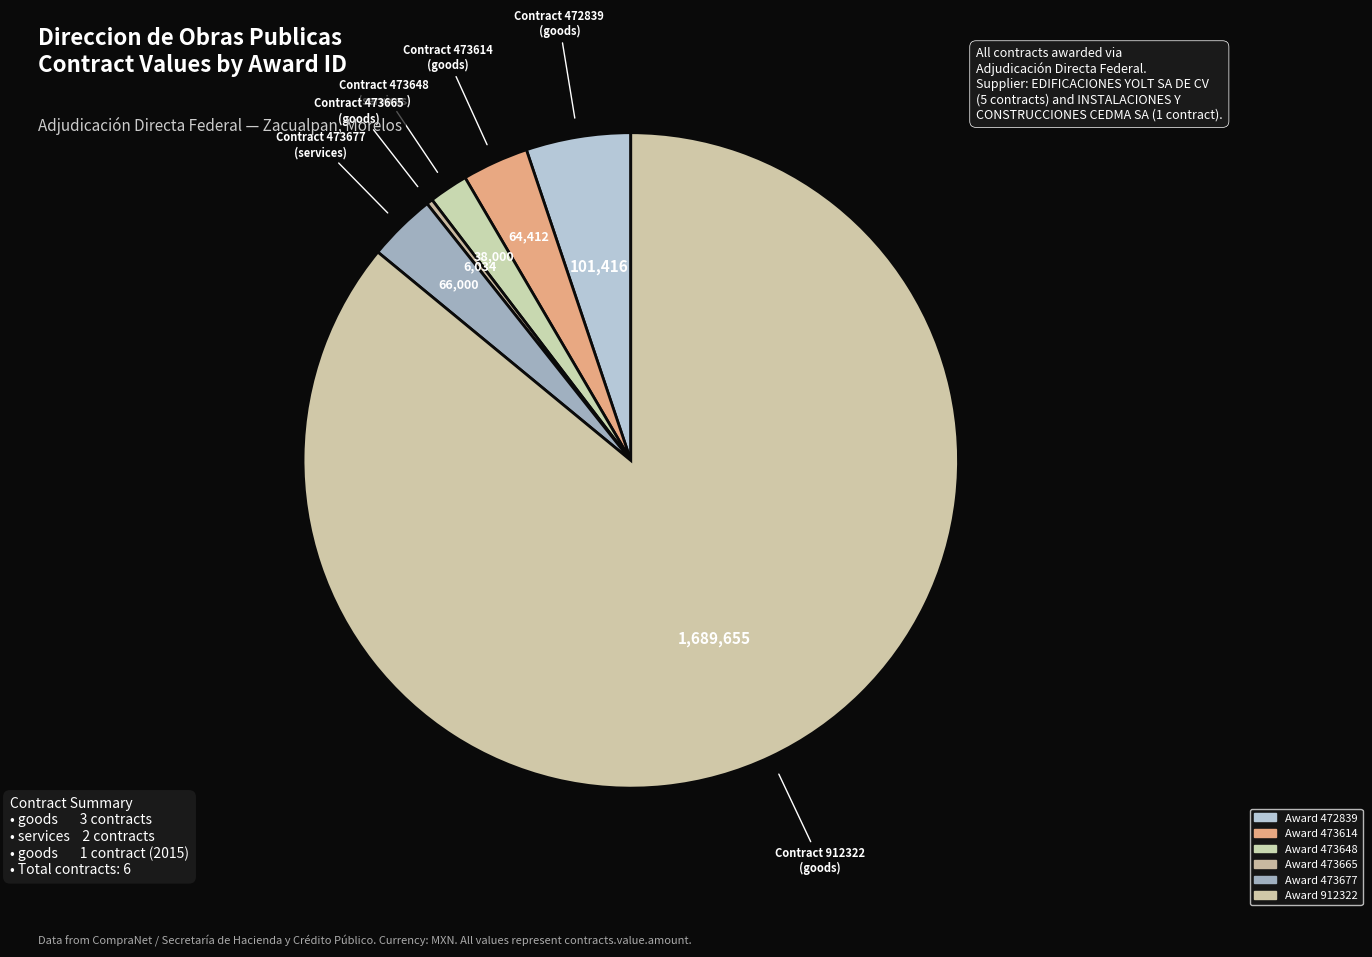

How many segments does this pie chart have?

6